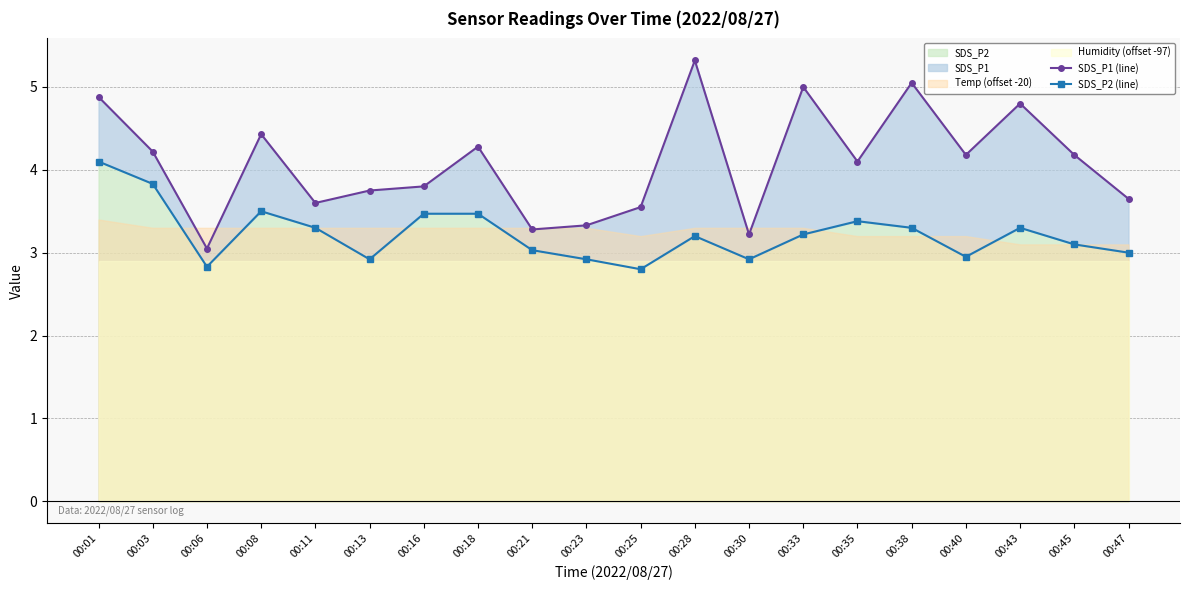

What is the value of the SDS_P2 (line) point at the 4th from the left?

3.5